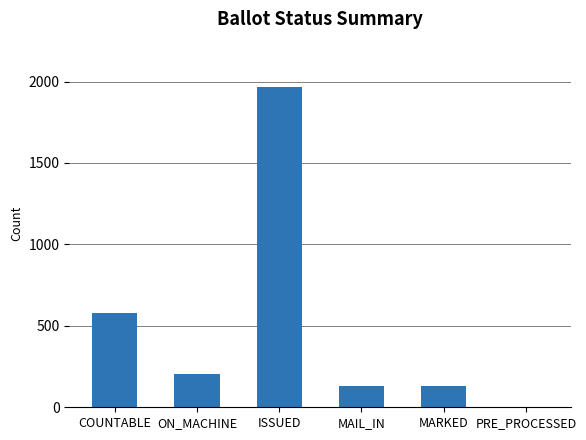

How many data points does each series have?

6